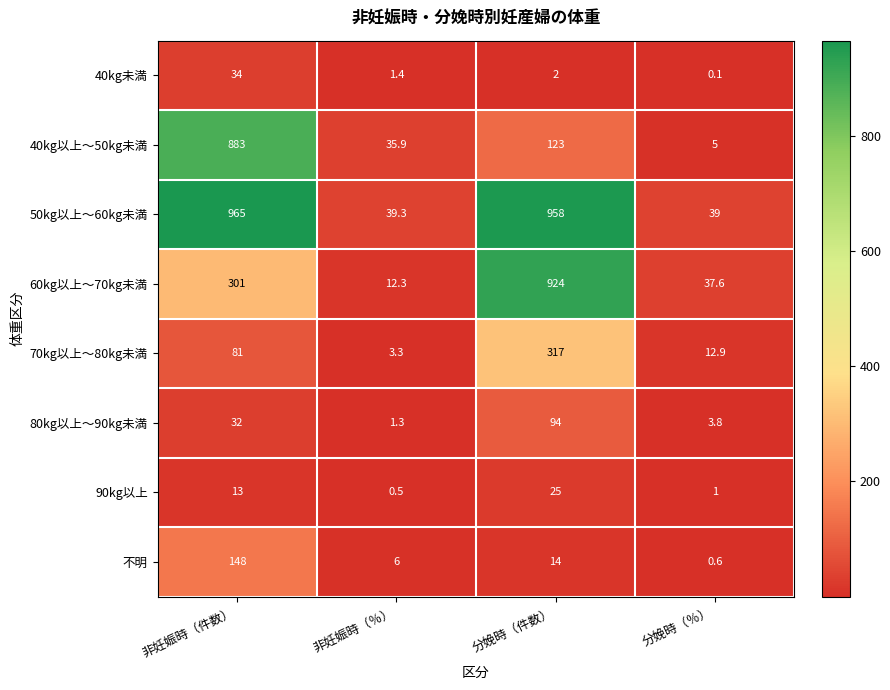

What is the spread (max minus min) of values at 分娩時（件数）?

956.0